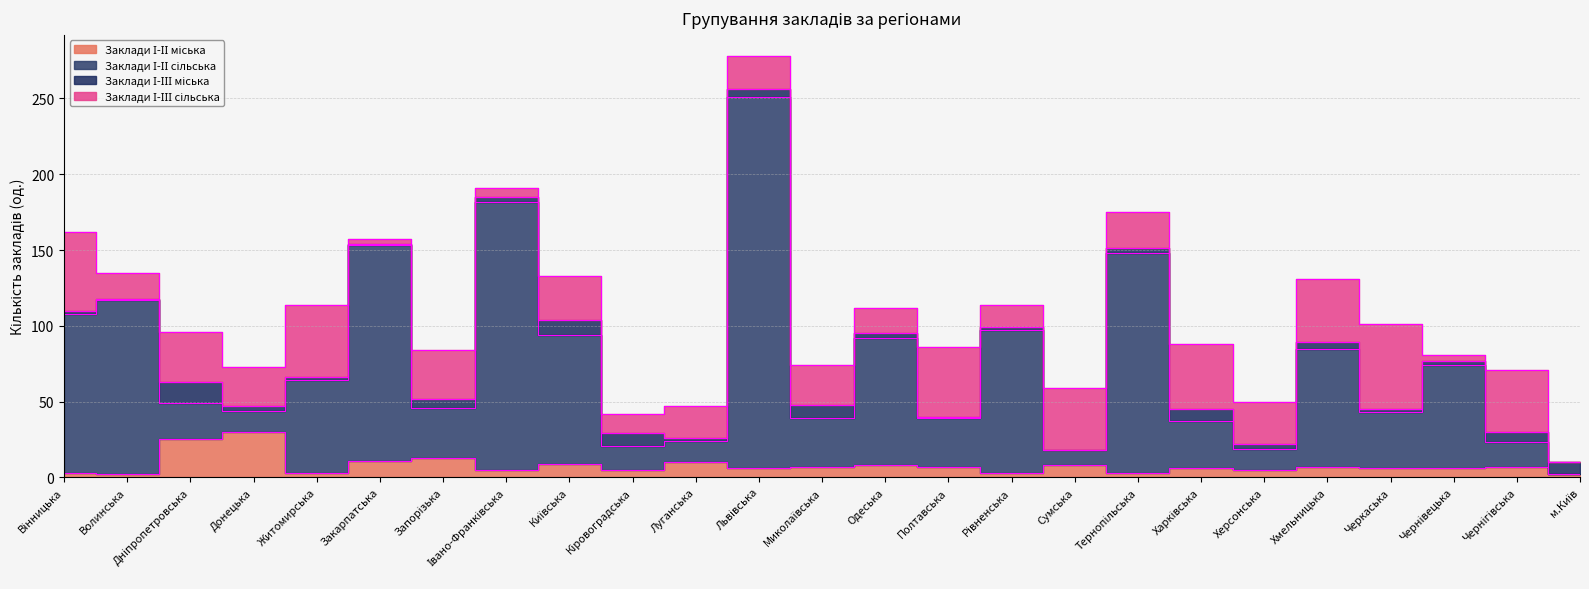

Is the value of Заклади І-ІІ сільська at Дніпропетровська greater than the value of Заклади І-ІІ міська at Івано-Франківська?

Yes